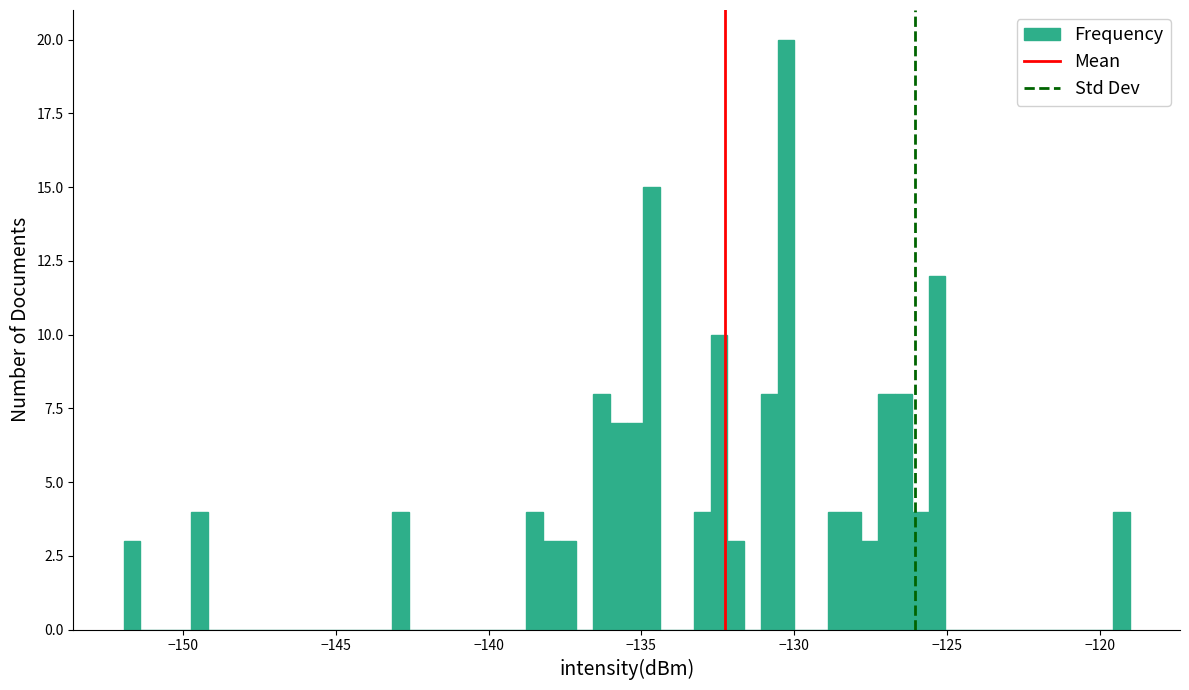

Around what value on the x-axis is the tallest bar? Give the approximate position of its centre, as read against the axis.

-130.5